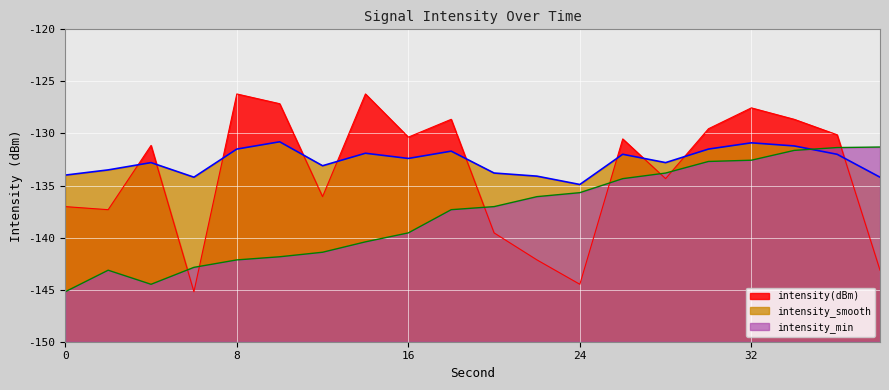

Reading left to right, extract all data points from this chart.

intensity(dBm): -137.0	-137.3	-131.1	-145.2	-126.2	-127.1	-136.1	-126.2	-130.4	-128.6	-139.5	-142.1	-144.5	-130.5	-134.3	-129.5	-127.5	-128.6	-130.1	-143.1
intensity_smooth: -134.0	-133.5	-132.8	-134.2	-131.5	-130.8	-133.1	-131.9	-132.4	-131.7	-133.8	-134.1	-134.9	-132.0	-132.8	-131.5	-130.9	-131.2	-132.0	-134.2
intensity_min: -145.2	-143.1	-144.5	-142.9	-142.1	-141.8	-141.4	-140.4	-139.5	-137.3	-137.0	-136.1	-135.7	-134.3	-133.8	-132.7	-132.6	-131.6	-131.4	-131.3